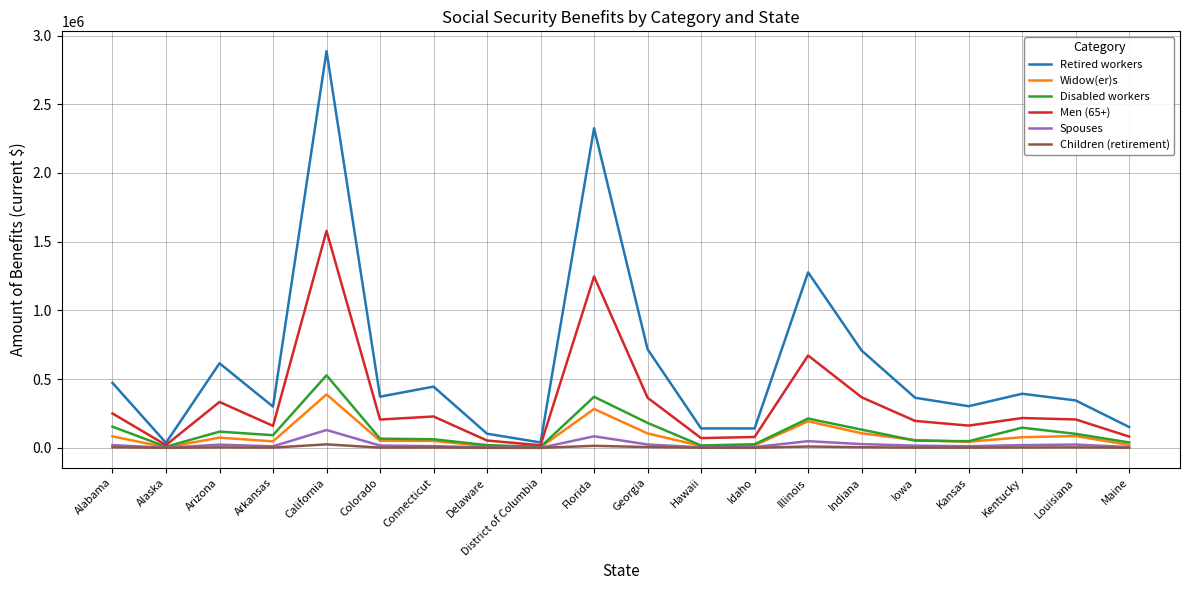

Which series has the largest range (max minus min)?

Retired workers